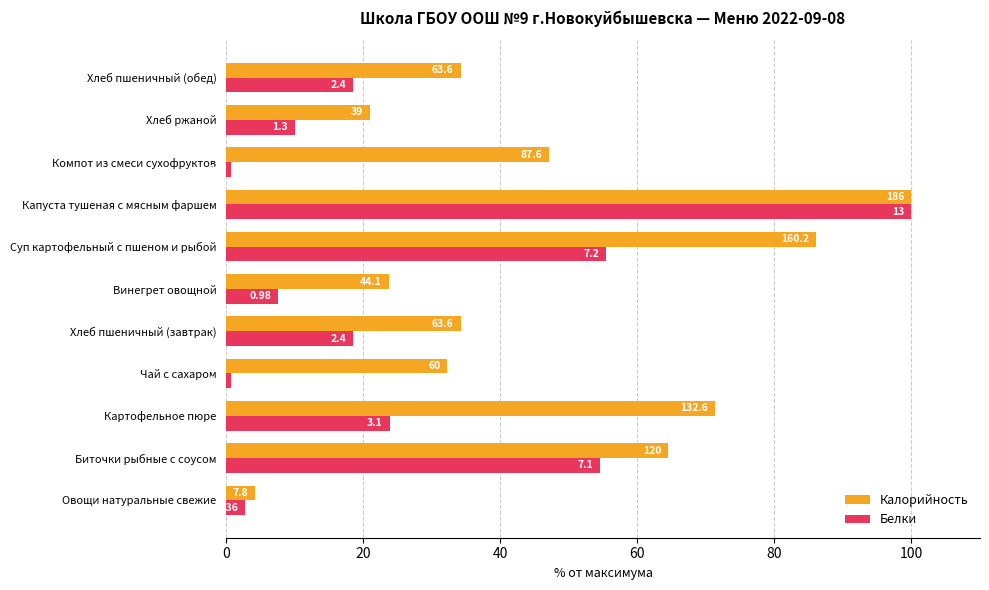

Reading right to left, transcribe all the data shown in this chart.

Калорийность: 34.2	21.0	47.1	100.0	86.1	23.7	34.2	32.3	71.3	64.5	4.2
Белки: 18.5	10.0	0.8	100.0	55.4	7.5	18.5	0.8	23.8	54.6	2.8